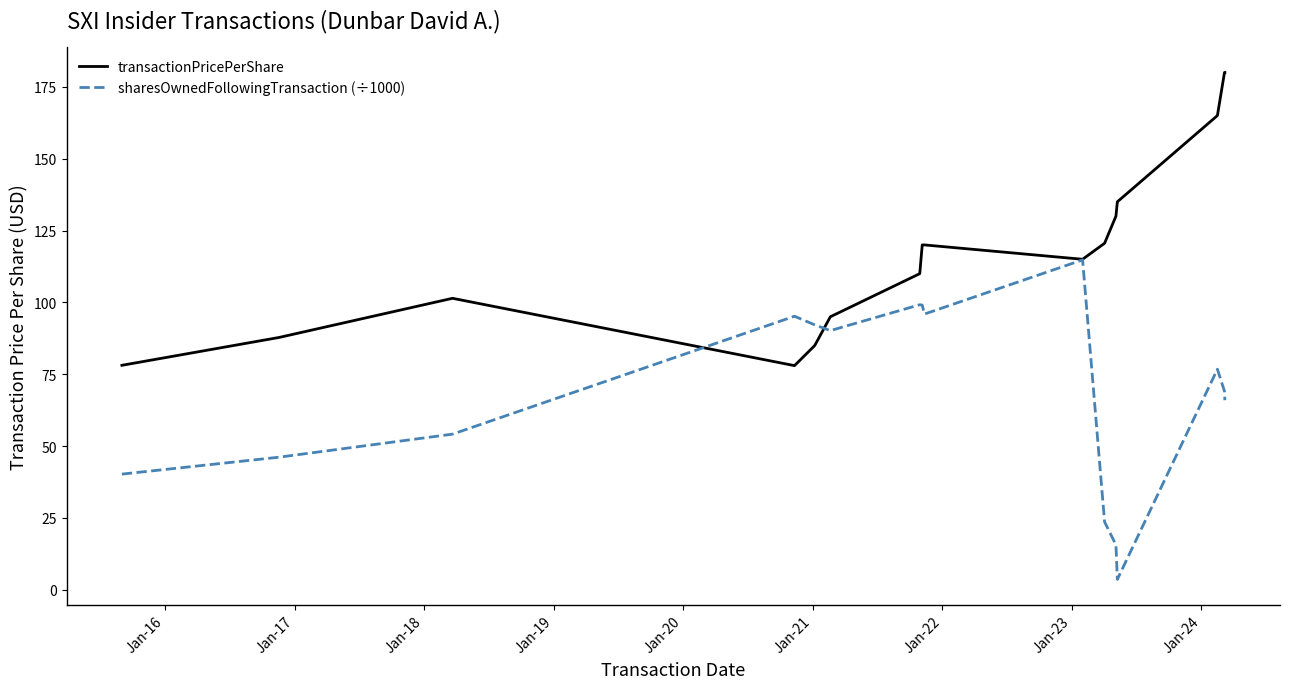

How many lines are shown in the chart?

2